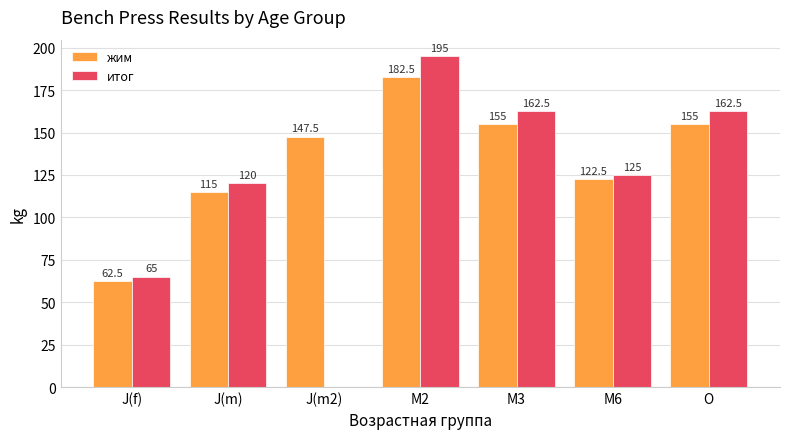

How many positive values does the итог series have?

6